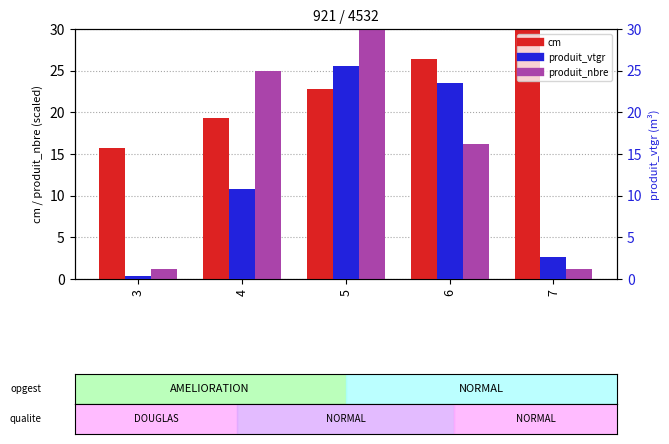

Which series has the widest spread of values?

produit_nbre